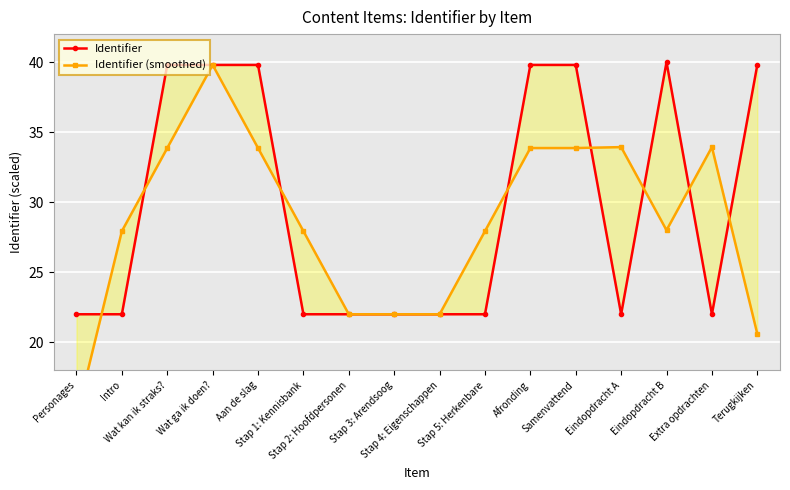

What is the sum of the Identifier (smoothed) values at Eindopdracht A and Samenvattend?

67.8